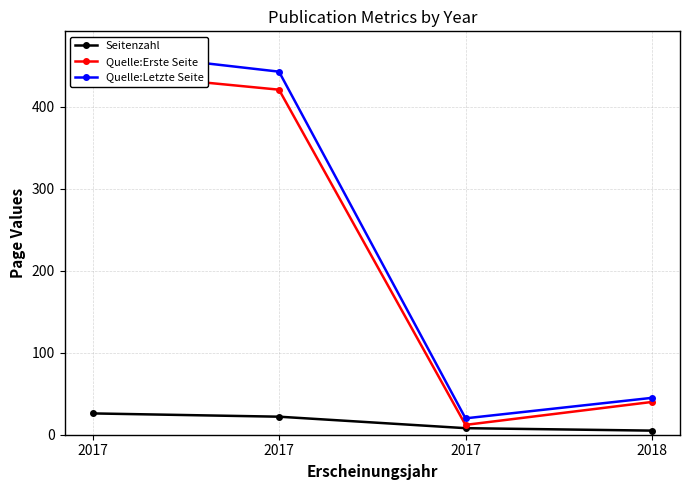

What is the difference between the second highest and minimum values in the Seitenzahl series?

17